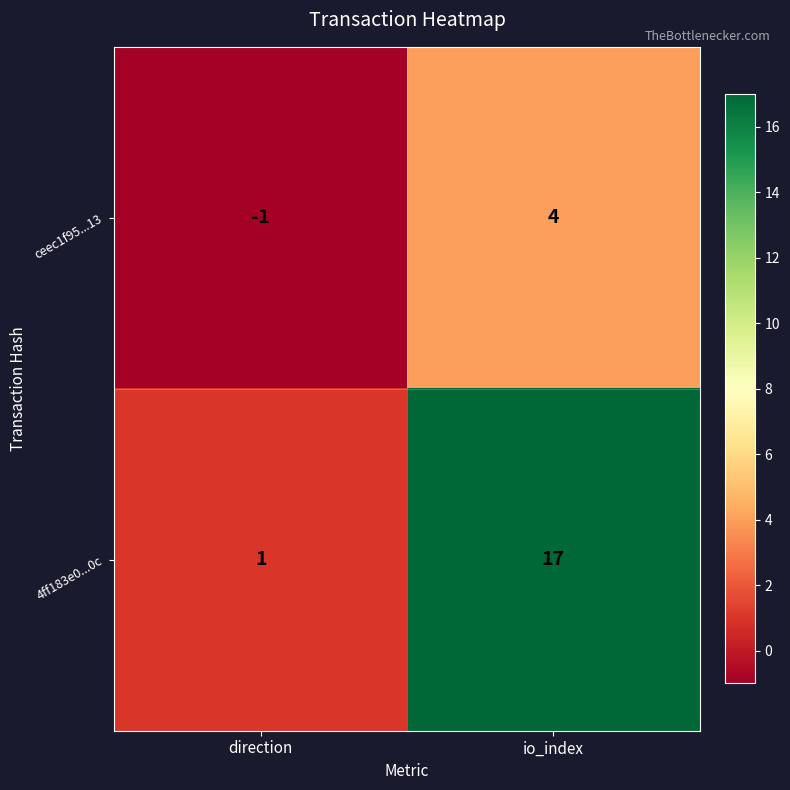

What is the sum of all 4ff183e0...0c values?

18